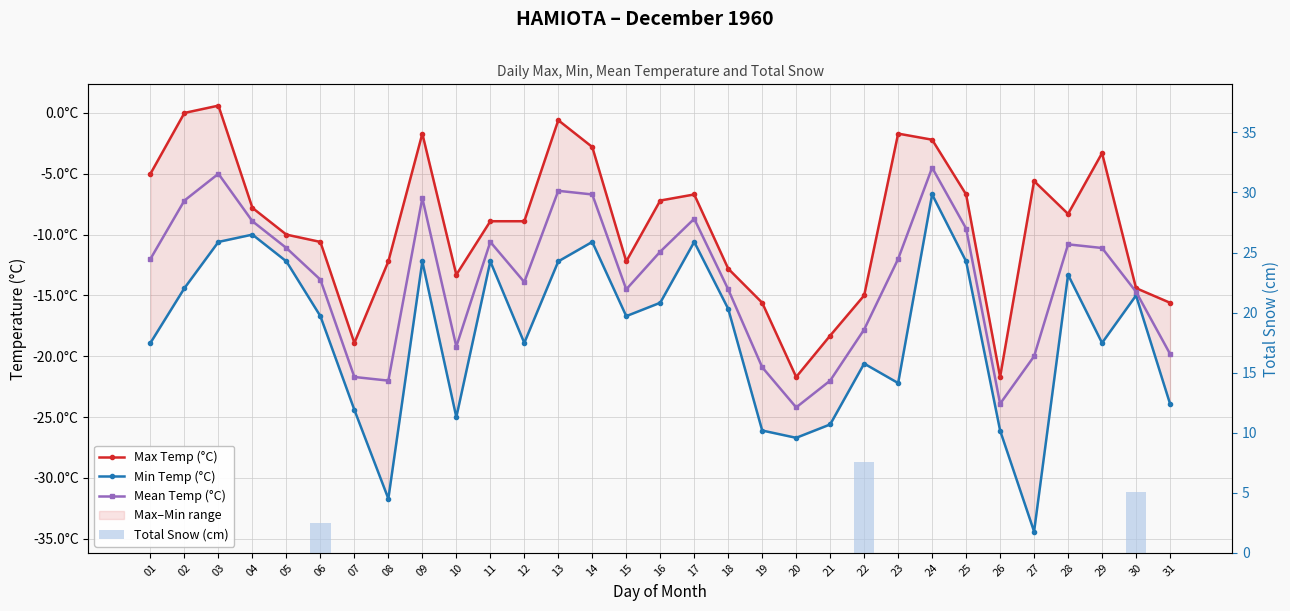

What is the difference between the maximum and minimum values in the Min Temp (°C) series?

27.7